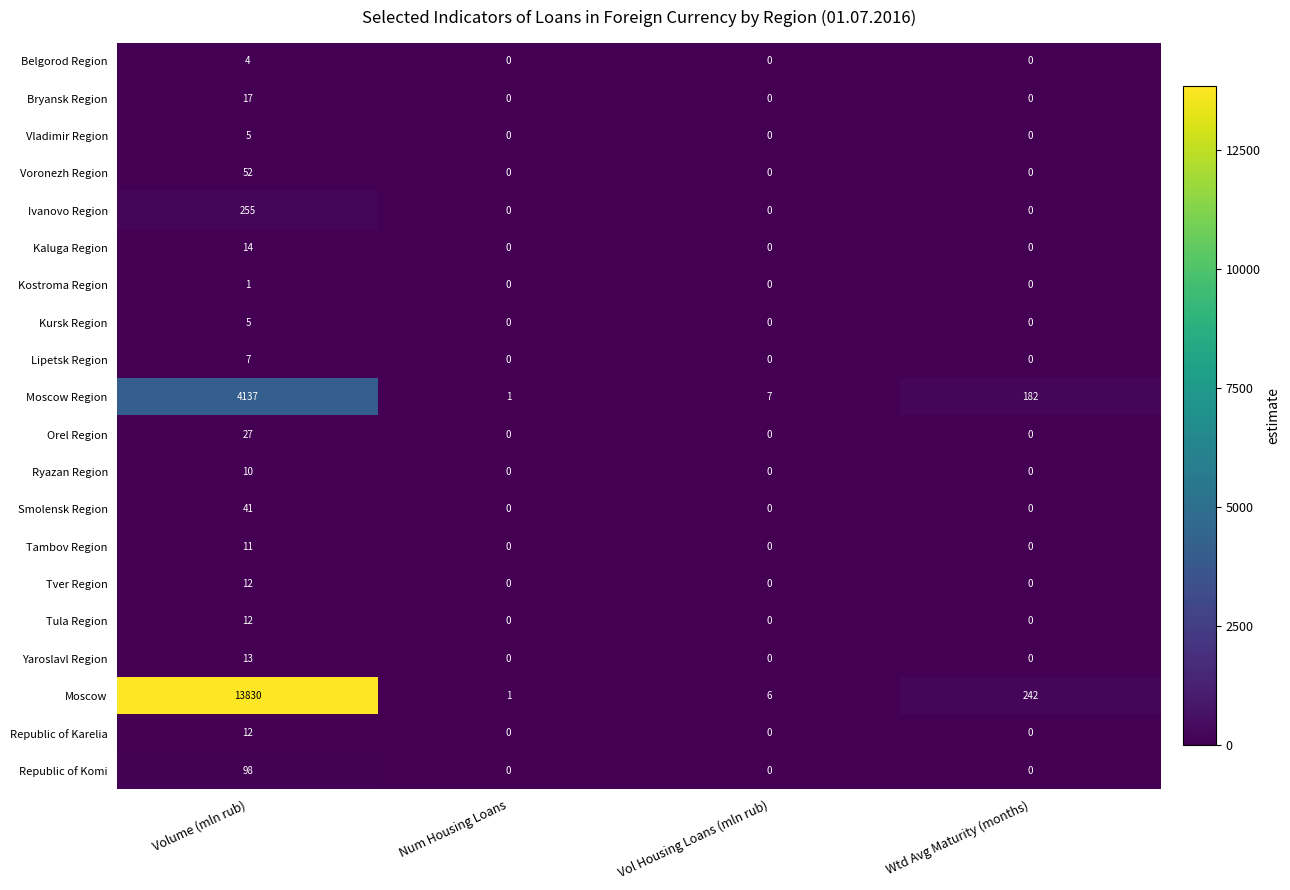

Which series has the largest total across all categories?

Moscow